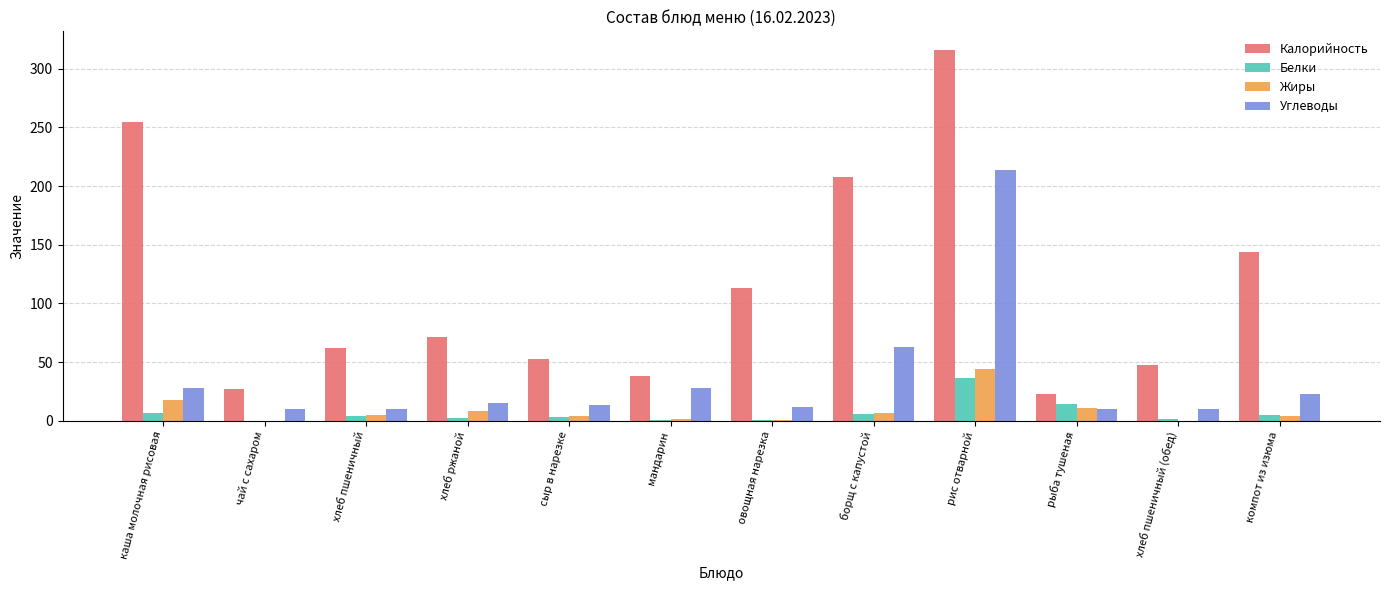

Where is Калорийность nearest to the value 169?

компот из изюма